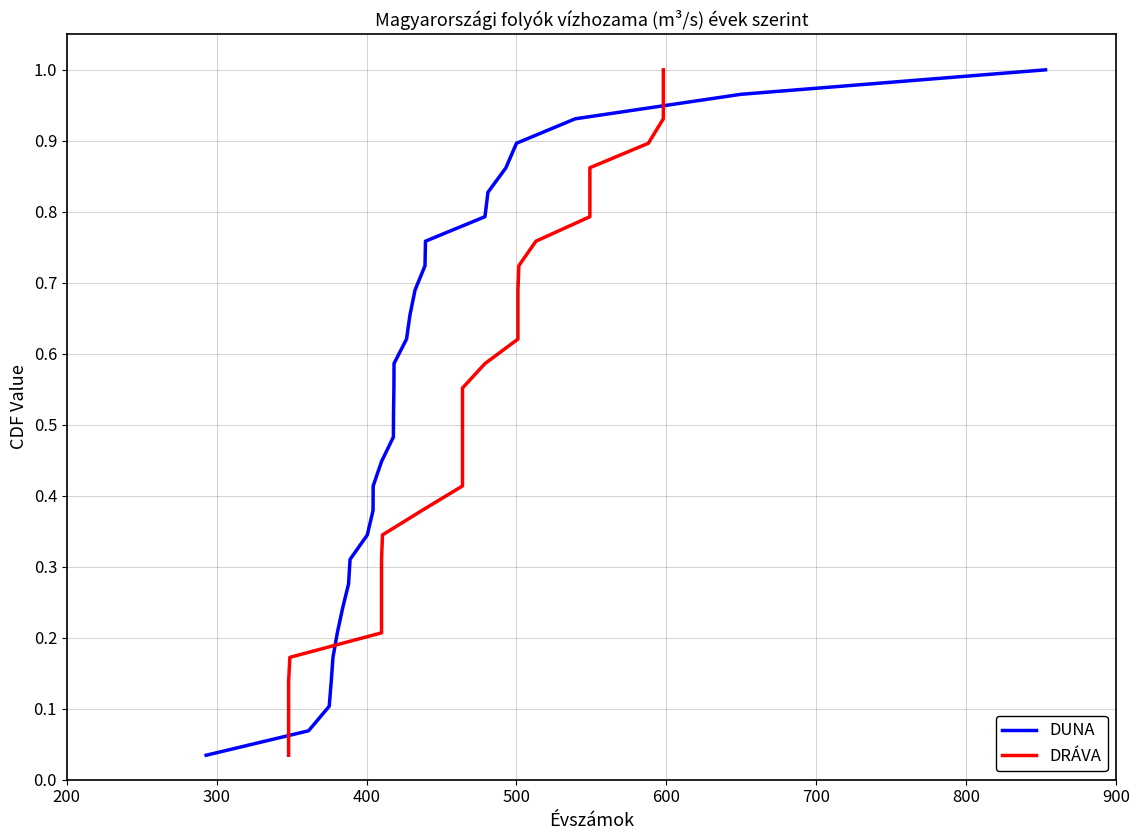

The DUNA series shows 0.3 at 600. True or false?

False